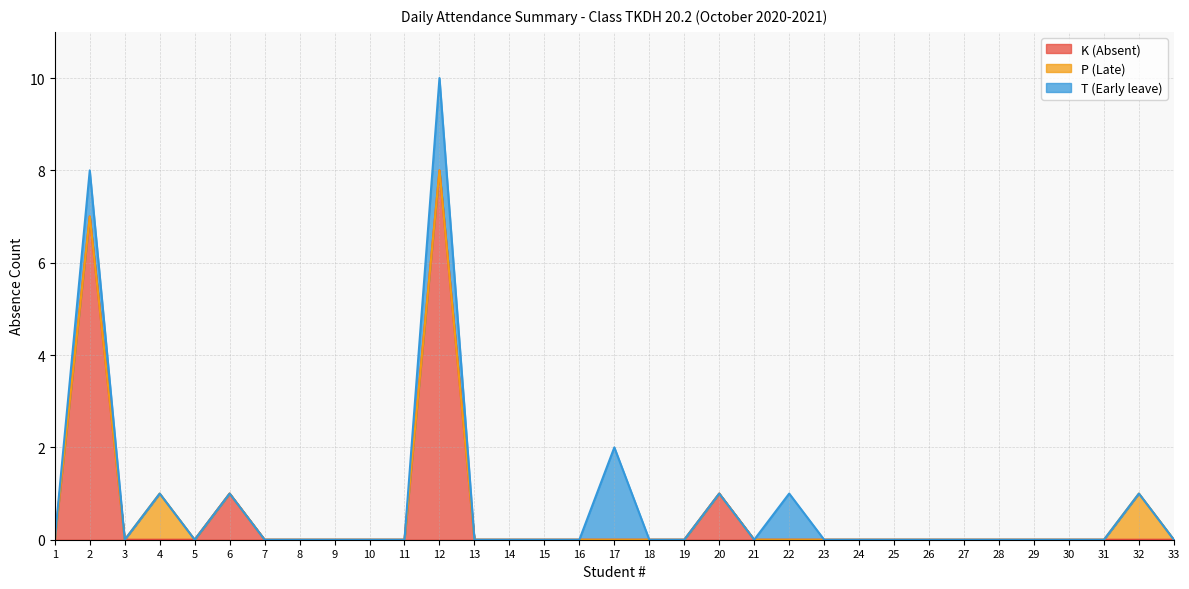

What is the difference between the second highest and minimum values in the T (Early leave) series?

2